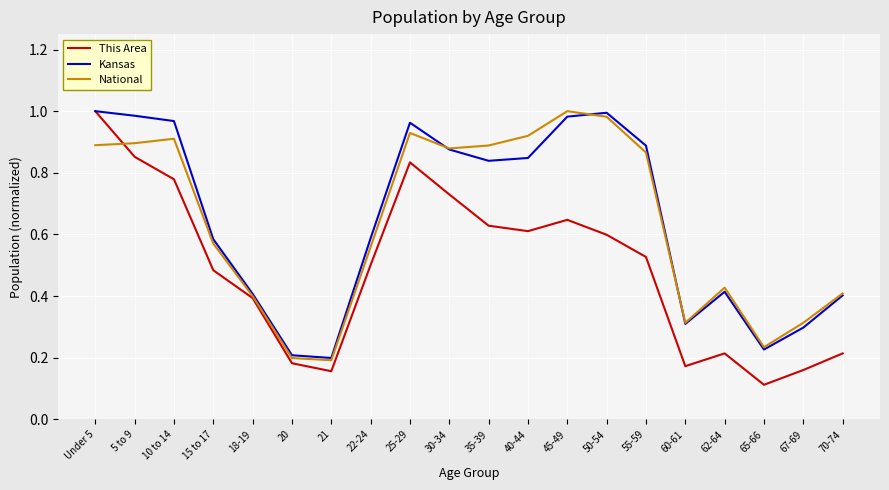

What position from the left is 50-54?

14